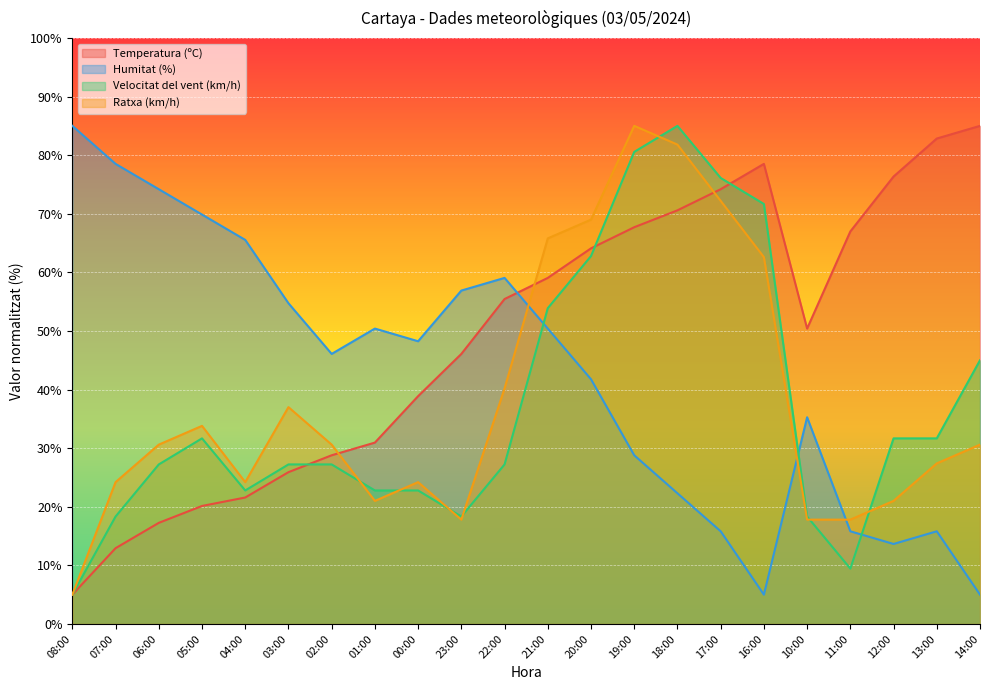

What is the value of the Temperatura (ºC) point at the 4th from the left?

20.1